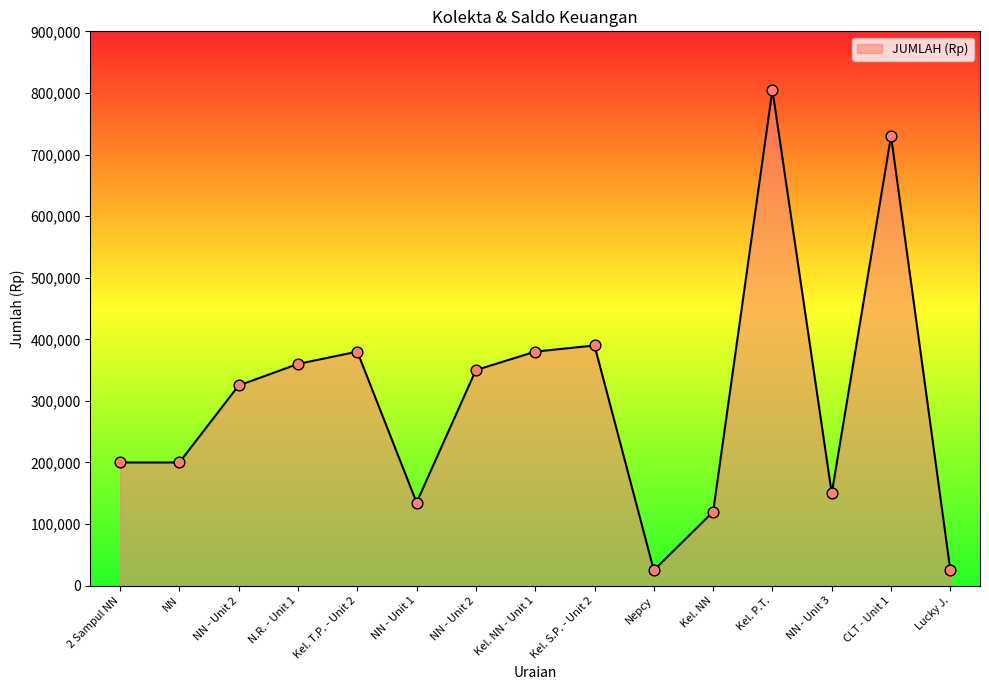

Between NN and CLT - Unit 1, which is larger?

CLT - Unit 1